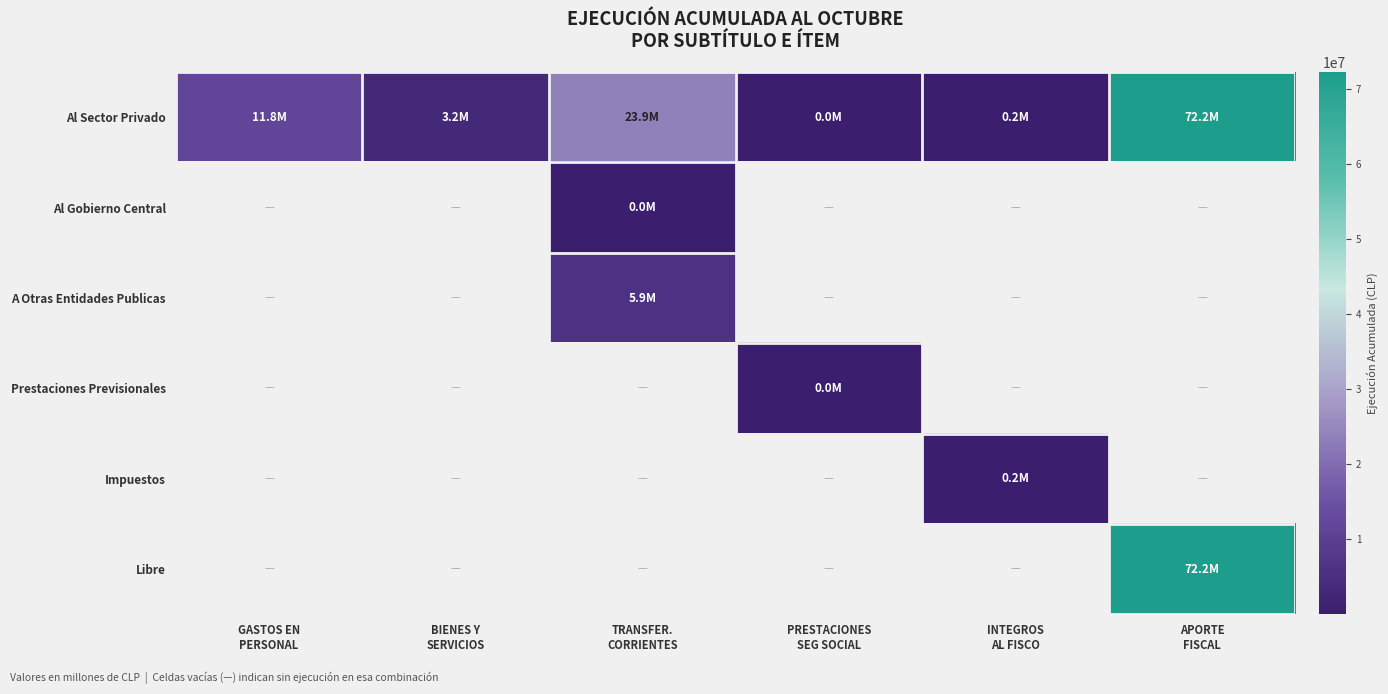

What is the minimum value shown in the chart?

27001.0